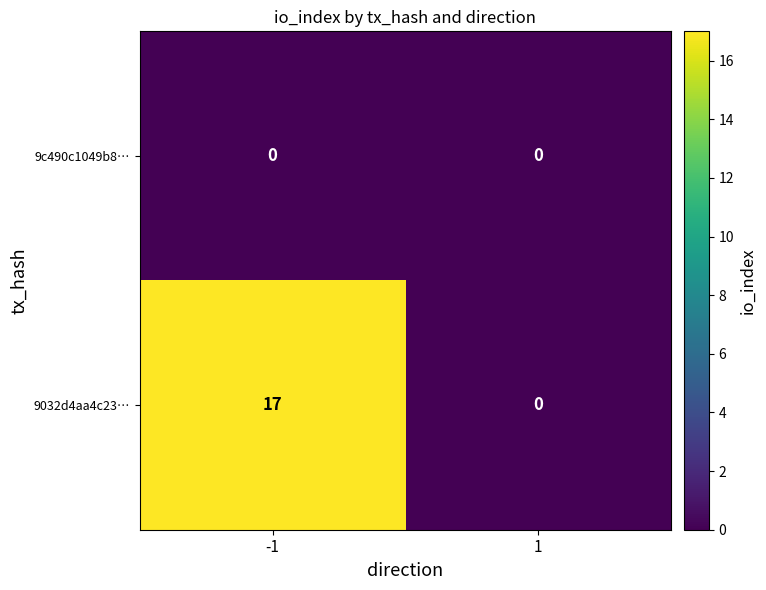

Reading left to right, list all the values displayed in this chart.

9c490c1049b8…: -1=0	1=0
9032d4aa4c23…: -1=17	1=0